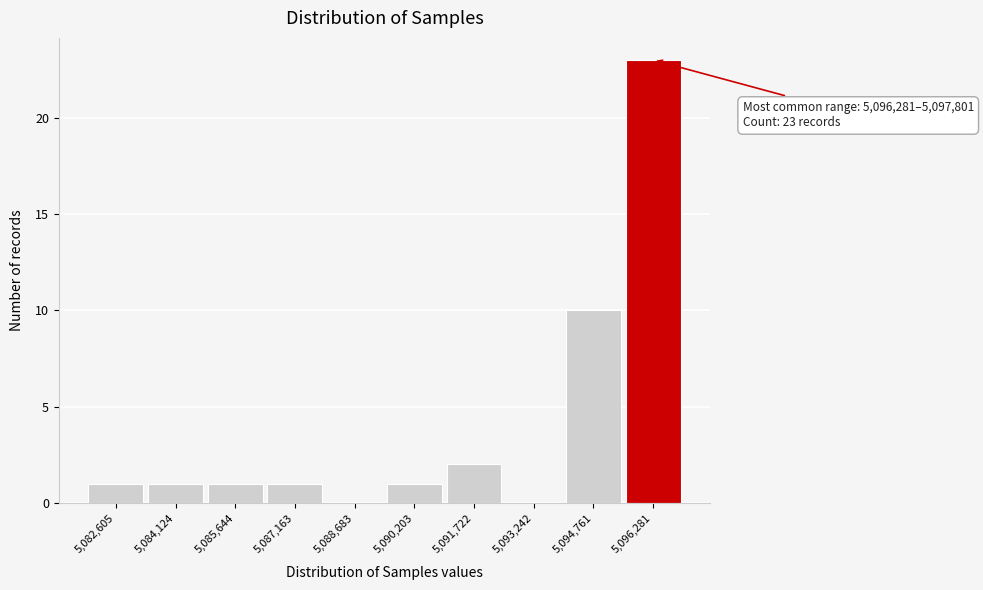

Reading left to right, extract all data points from this chart.

5,082,605=1	5,084,124=1	5,085,644=1	5,087,163=1	5,088,683=0	5,090,203=1	5,091,722=2	5,093,242=0	5,094,761=10	5,096,281=23